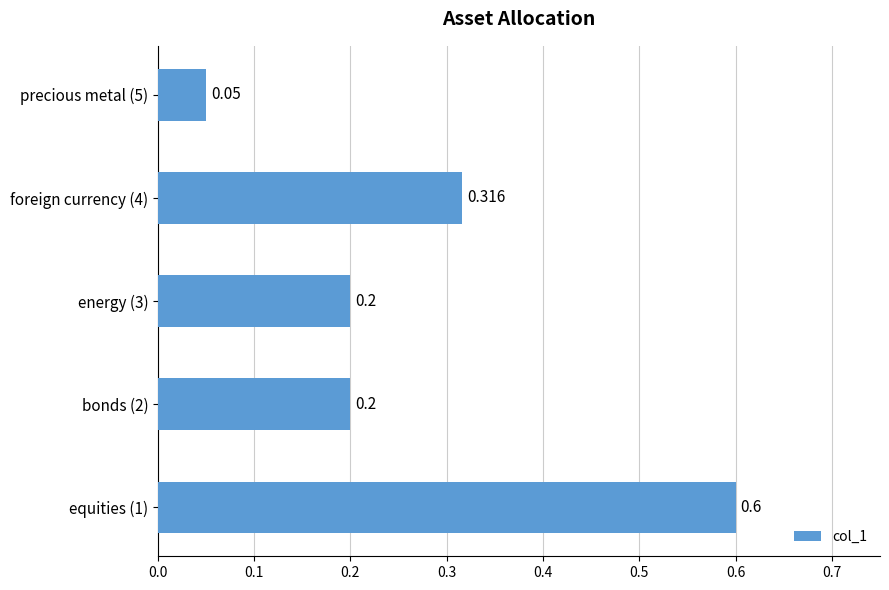

How many categories are shown in the chart?

5